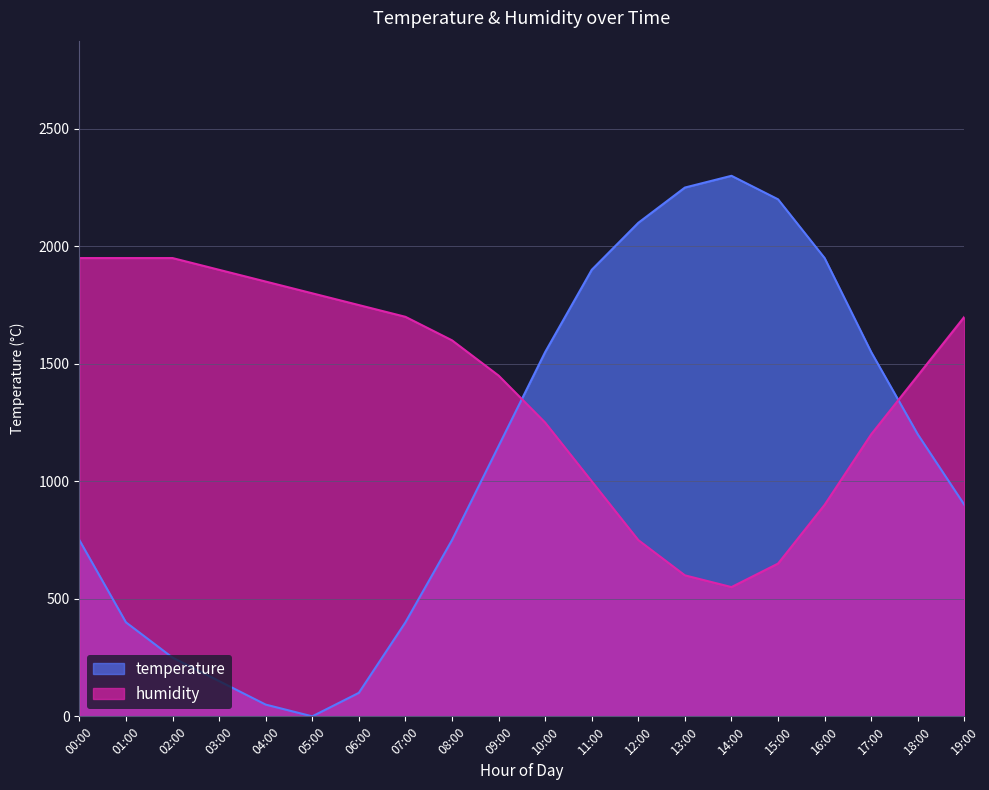

How many times do temperature and humidity cross each other?

2